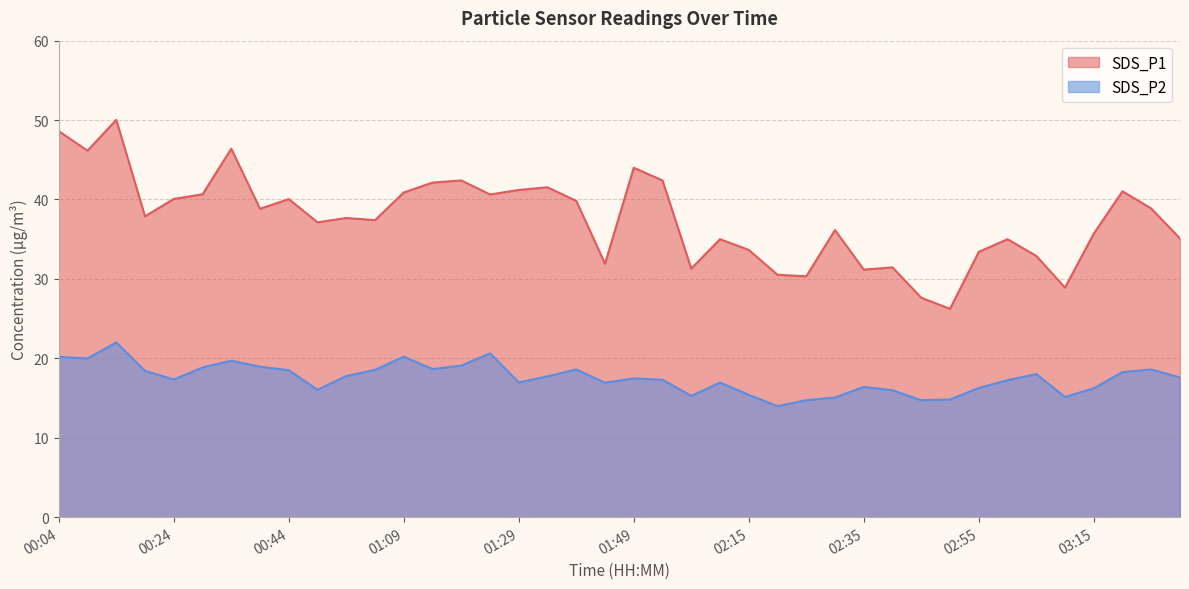

Reading right to left, extract all data points from this chart.

SDS_P1: 03:30=35.1	03:25=38.9	03:20=41.0	03:15=35.7	03:10=28.9	03:05=32.9	03:00=35.0	02:55=33.4	02:50=26.2	02:45=27.6	02:40=31.4	02:35=31.2	02:30=36.1	02:25=30.3	02:20=30.5	02:15=33.6	02:10=35.0	01:59=31.3	01:54=42.4	01:49=44.0	01:44=31.9	01:39=39.8	01:34=41.5	01:29=41.2	01:24=40.6	01:19=42.4	01:14=42.1	01:09=40.9	01:04=37.4	00:54=37.7	00:49=37.1	00:44=40.0	00:39=38.8	00:34=46.4	00:29=40.6	00:24=40.1	00:19=37.9	00:14=50.0	00:09=46.1	00:04=48.6
SDS_P2: 03:30=17.6	03:25=18.6	03:20=18.3	03:15=16.2	03:10=15.1	03:05=18.0	03:00=17.2	02:55=16.3	02:50=14.8	02:45=14.7	02:40=16.0	02:35=16.4	02:30=15.1	02:25=14.7	02:20=14.0	02:15=15.4	02:10=16.9	01:59=15.3	01:54=17.3	01:49=17.5	01:44=16.9	01:39=18.6	01:34=17.7	01:29=17.0	01:24=20.6	01:19=19.1	01:14=18.6	01:09=20.2	01:04=18.6	00:54=17.8	00:49=16.1	00:44=18.5	00:39=18.9	00:34=19.7	00:29=18.9	00:24=17.3	00:19=18.4	00:14=22.0	00:09=20.0	00:04=20.2